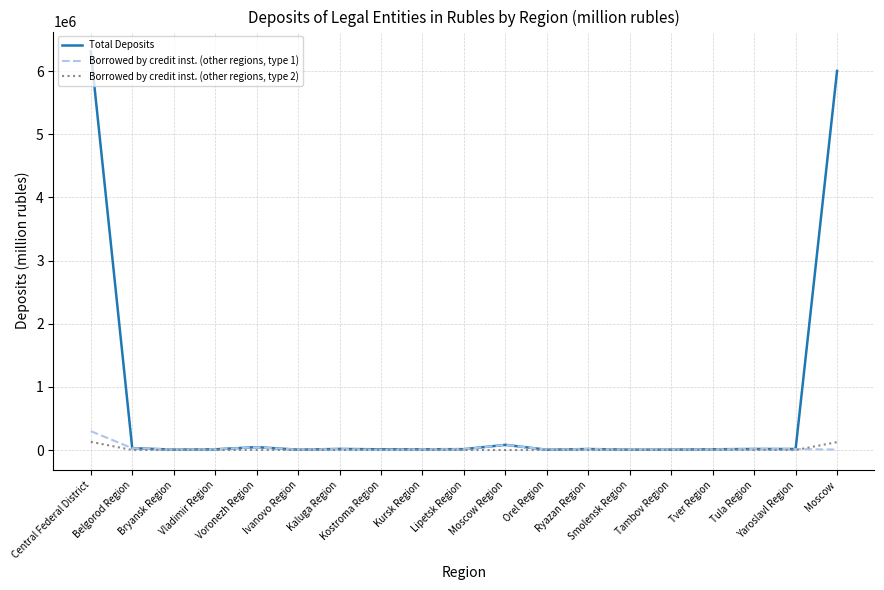

At which category is the sum across all series the highest?

Central Federal District